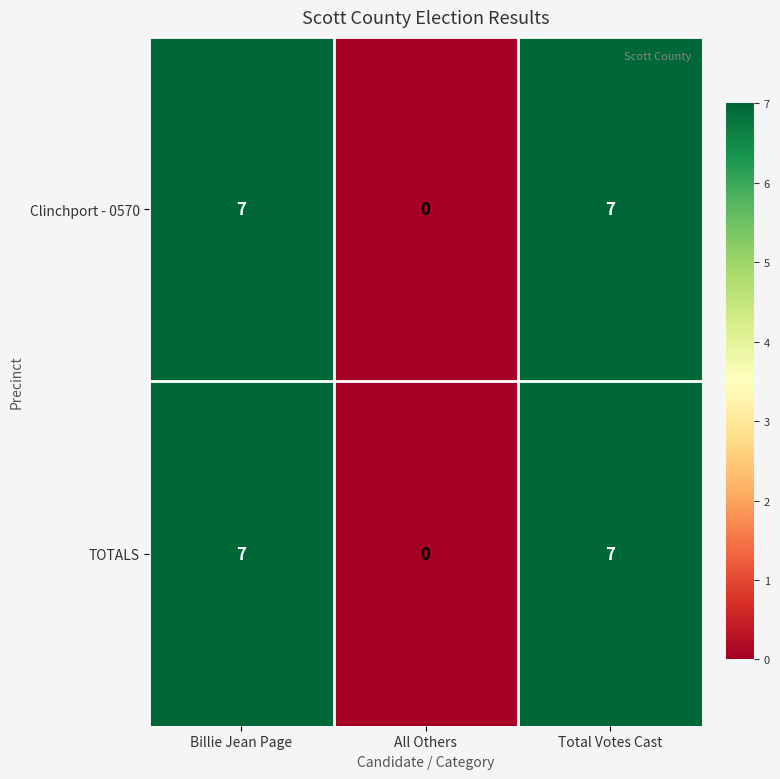

How many data points does each series have?

3